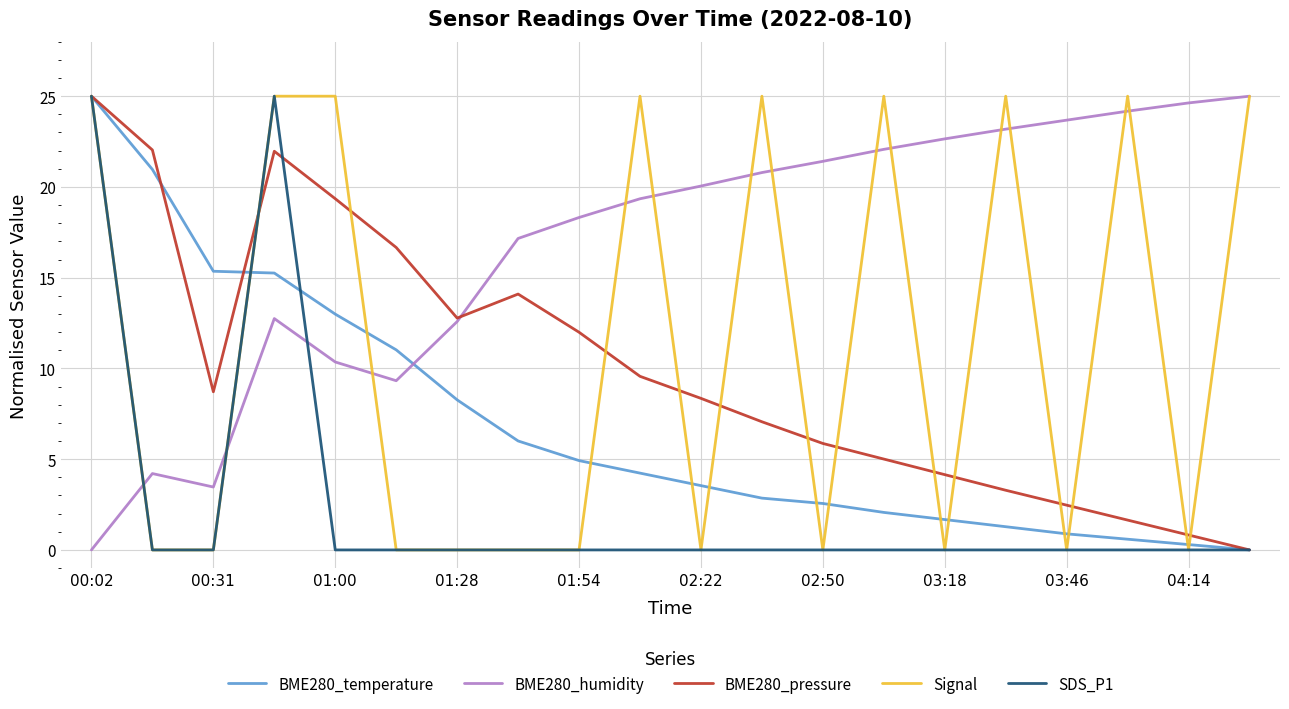

After their last crossing, which series has the higher values: BME280_humidity or SDS_P1?

BME280_humidity